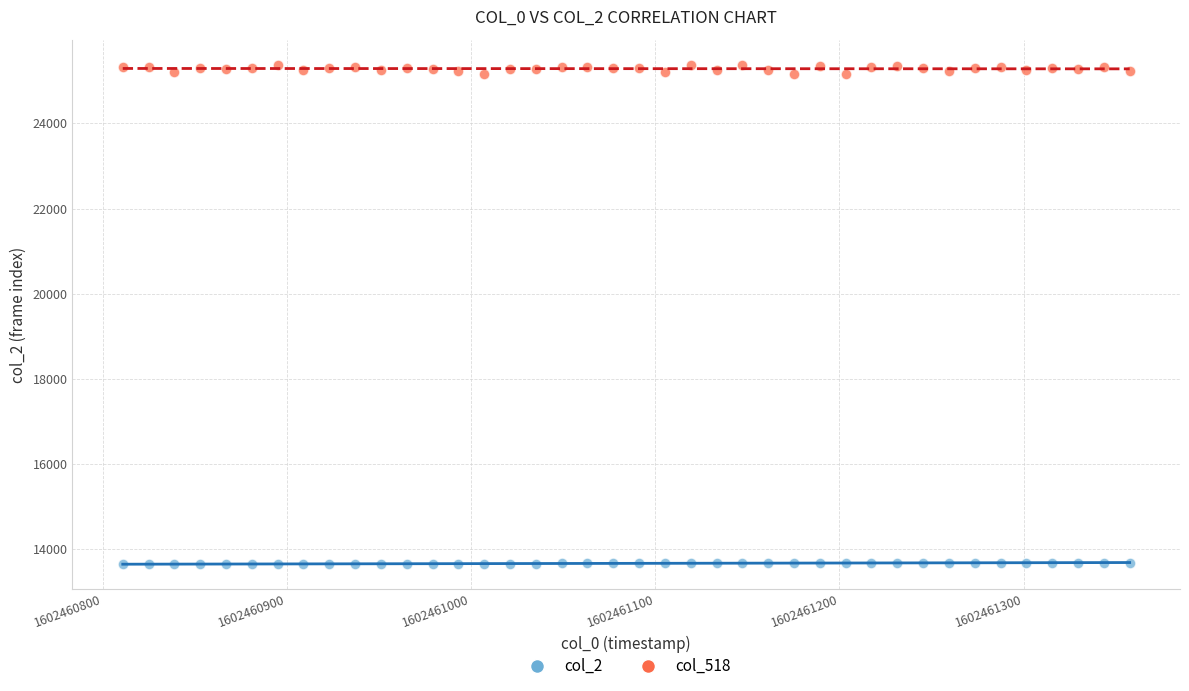

Across all data points, what is the range of Y values (max minus min)?

11729